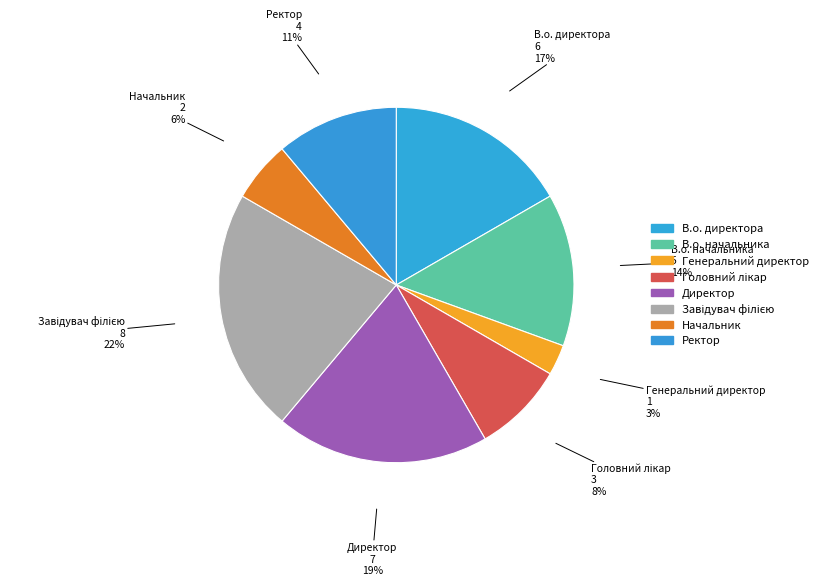

Between Завідувач філією and Начальник, which is larger?

Завідувач філією